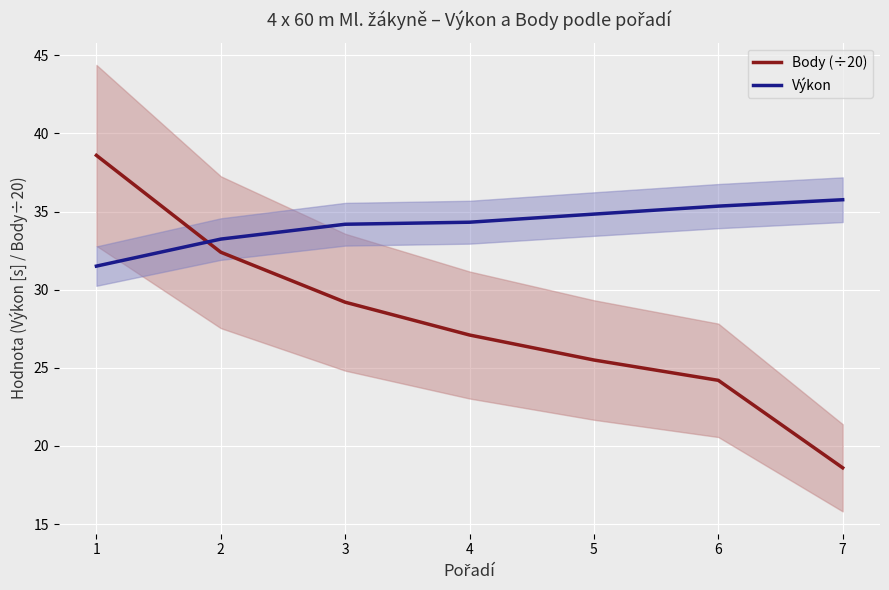

At which category is the sum across all series the highest?

1